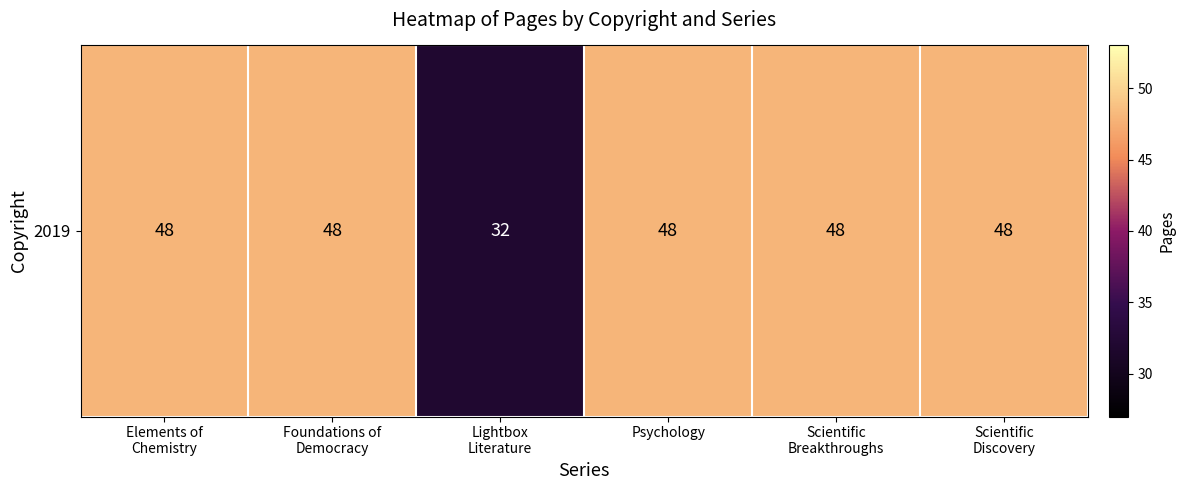

Count the number of categories in the chart.

6